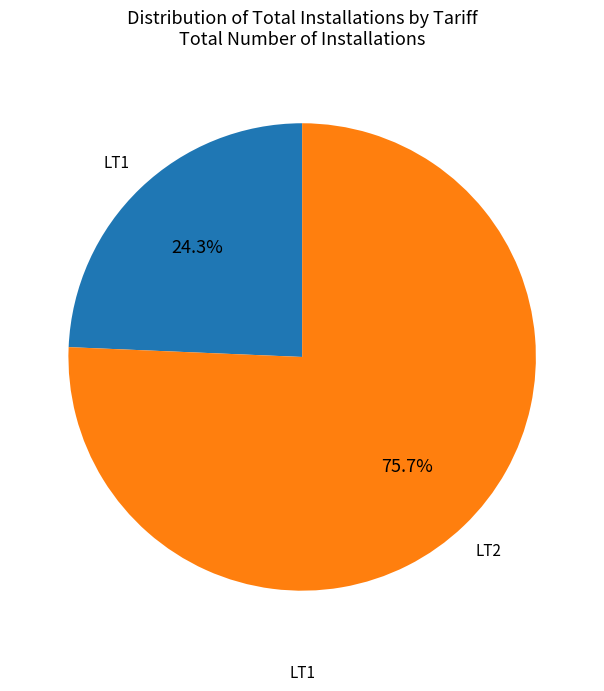

Does any single category account for the majority?

Yes